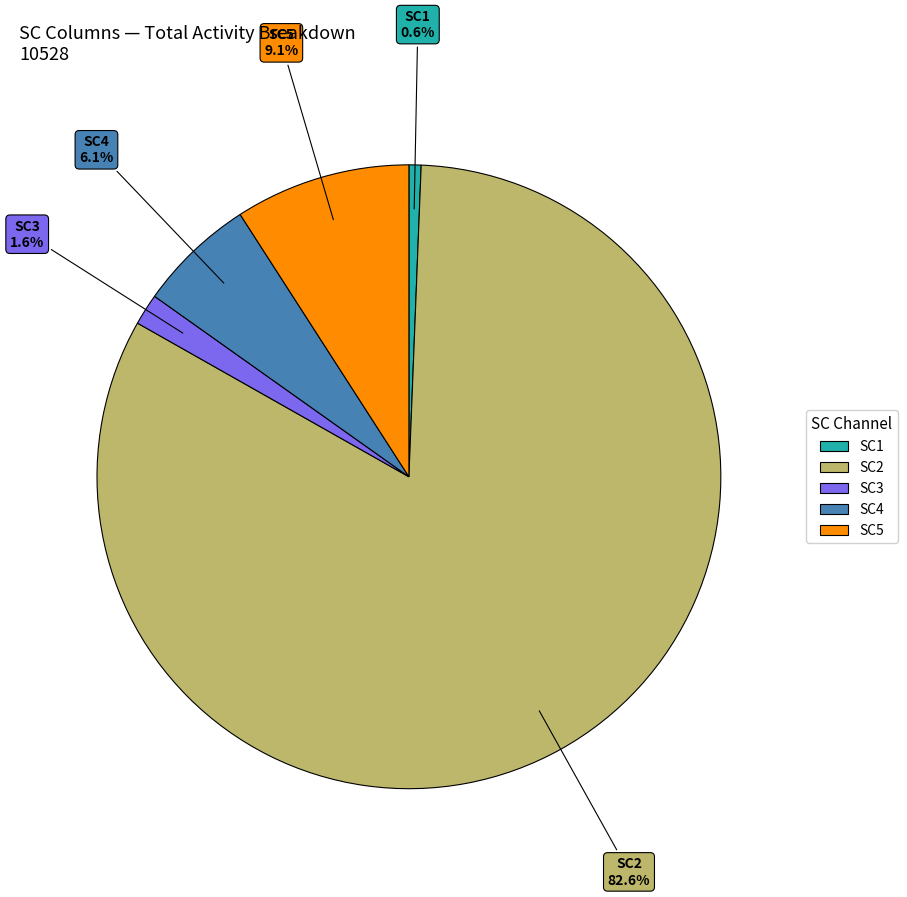

Combined, what portion of the pie is SC2 and SC1?

83.2%